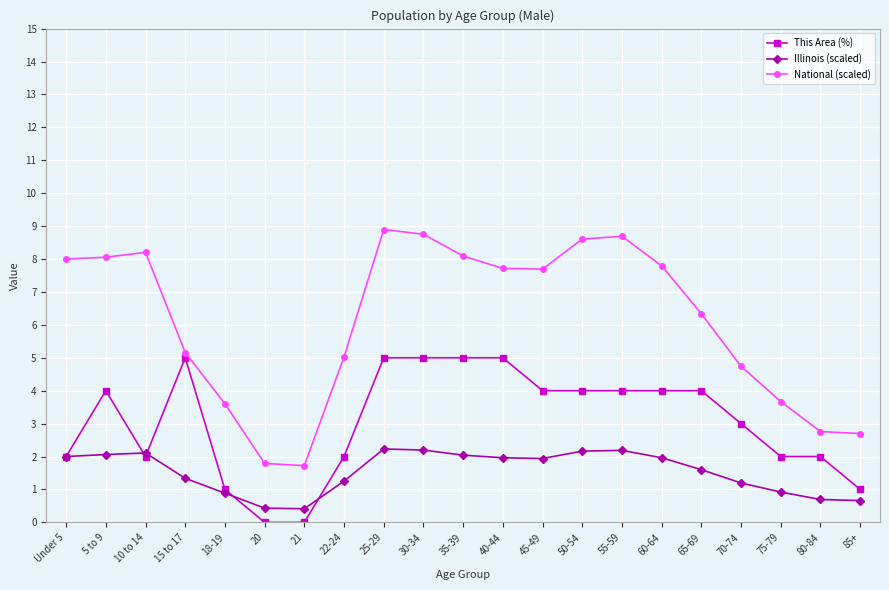

Which series changed the most between 18-19 and 75-79?

This Area (%)